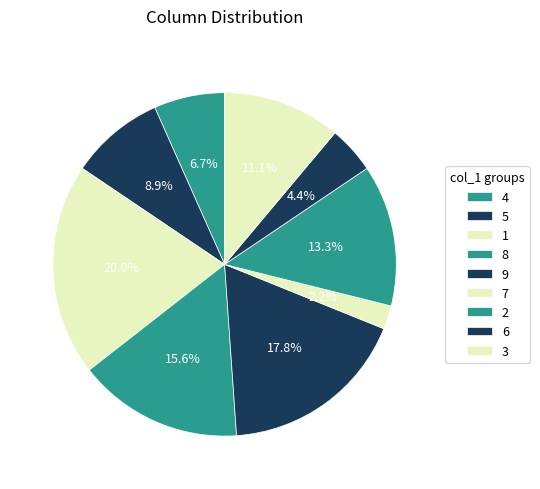

How many segments does this pie chart have?

9